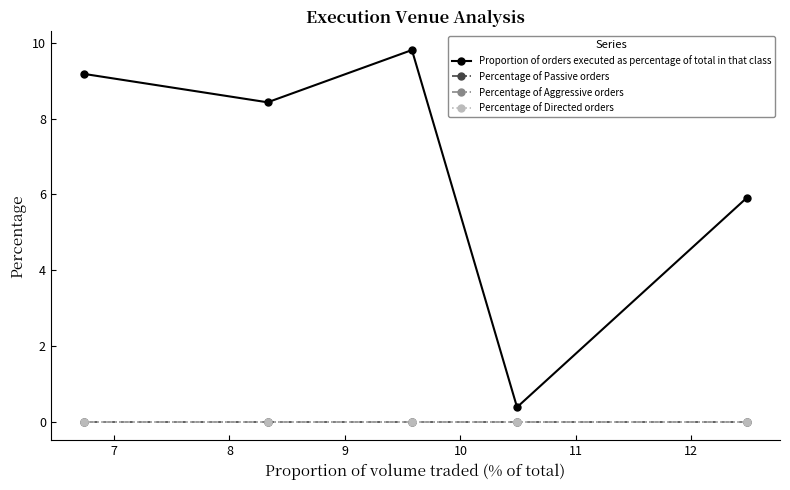

True or false: Proportion of orders executed as percentage of total in that class has more than 0 points higher than both neighbors.

True